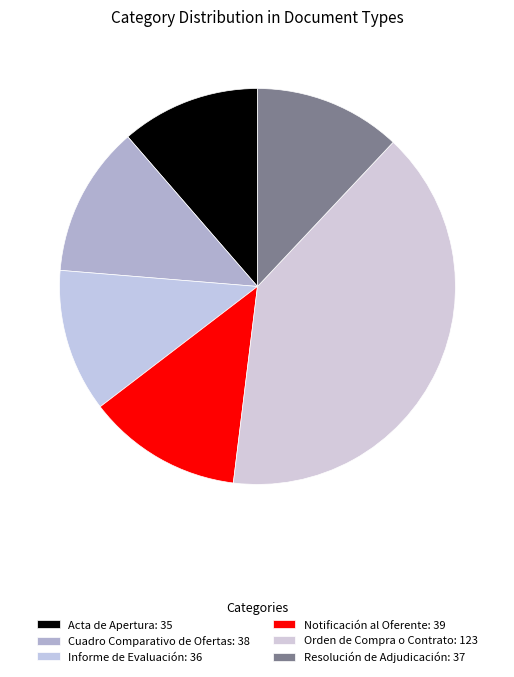

What percentage is the Acta de Apertura slice, to the nearest percent?

11%